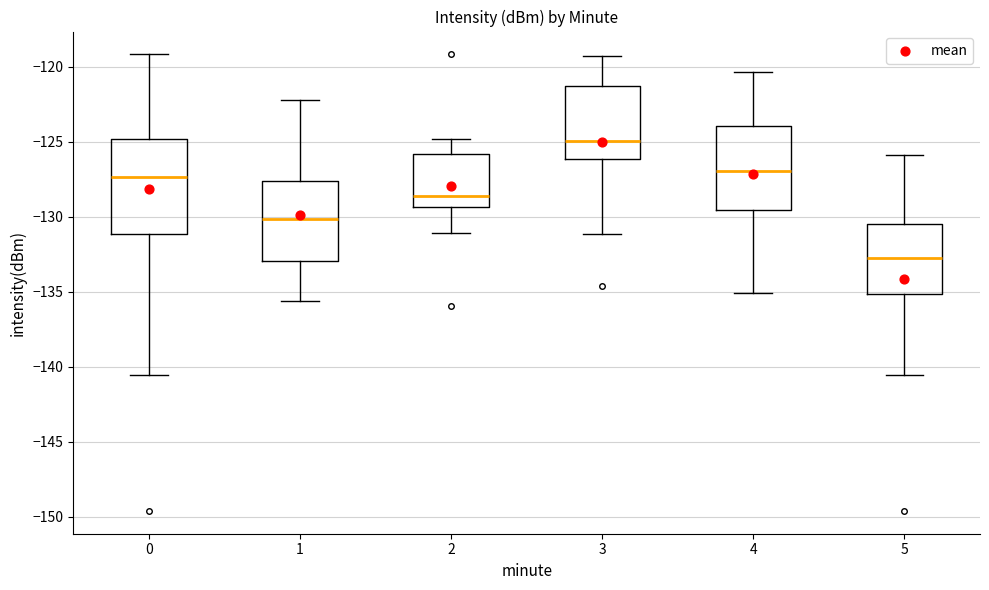

Where does the upper whisker of the box at x = 0 end on the y-axis? The values are not printed on the chart, so give them approximately, as read against the axis.

-119.0